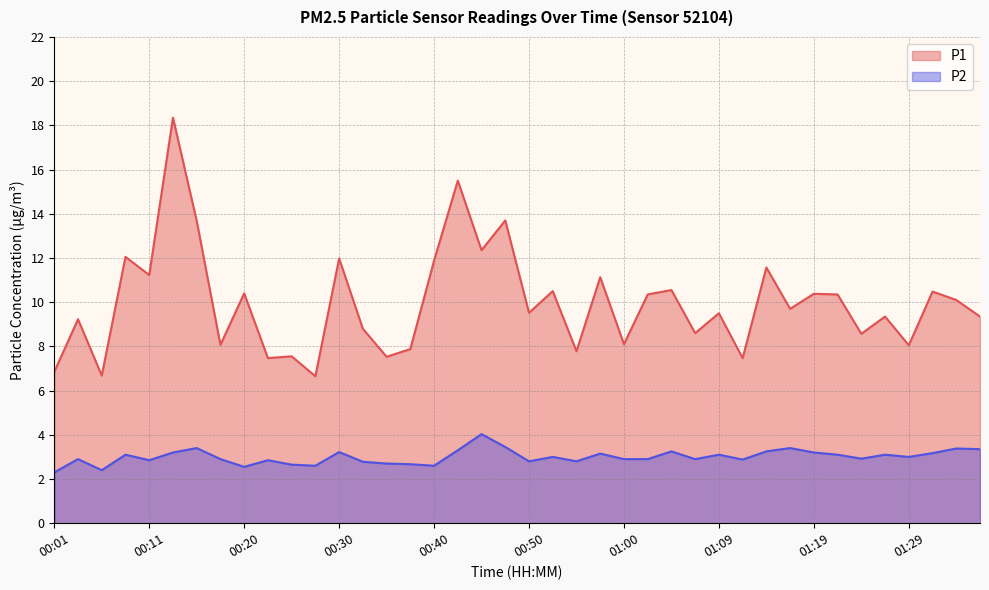

Is the value of P2 at 01:34 greater than the value of P1 at 00:01?

No